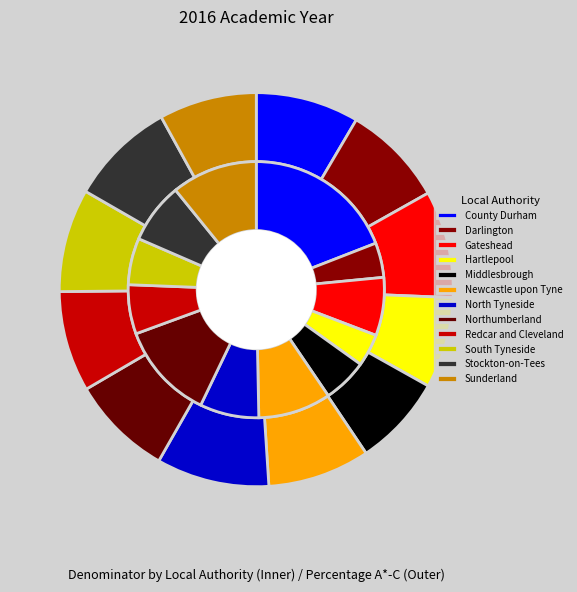

The Gateshead slice represents 7% of the pie. True or false?

True